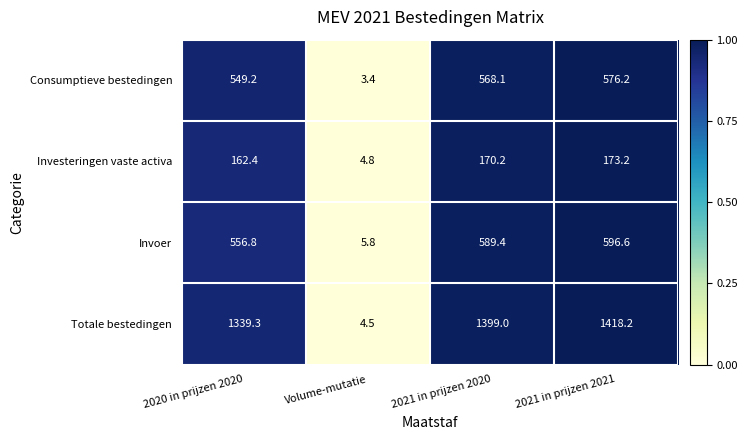

What is the sum of the Consumptieve bestedingen values at 2020 in prijzen 2020 and 2021 in prijzen 2021?

1125.4